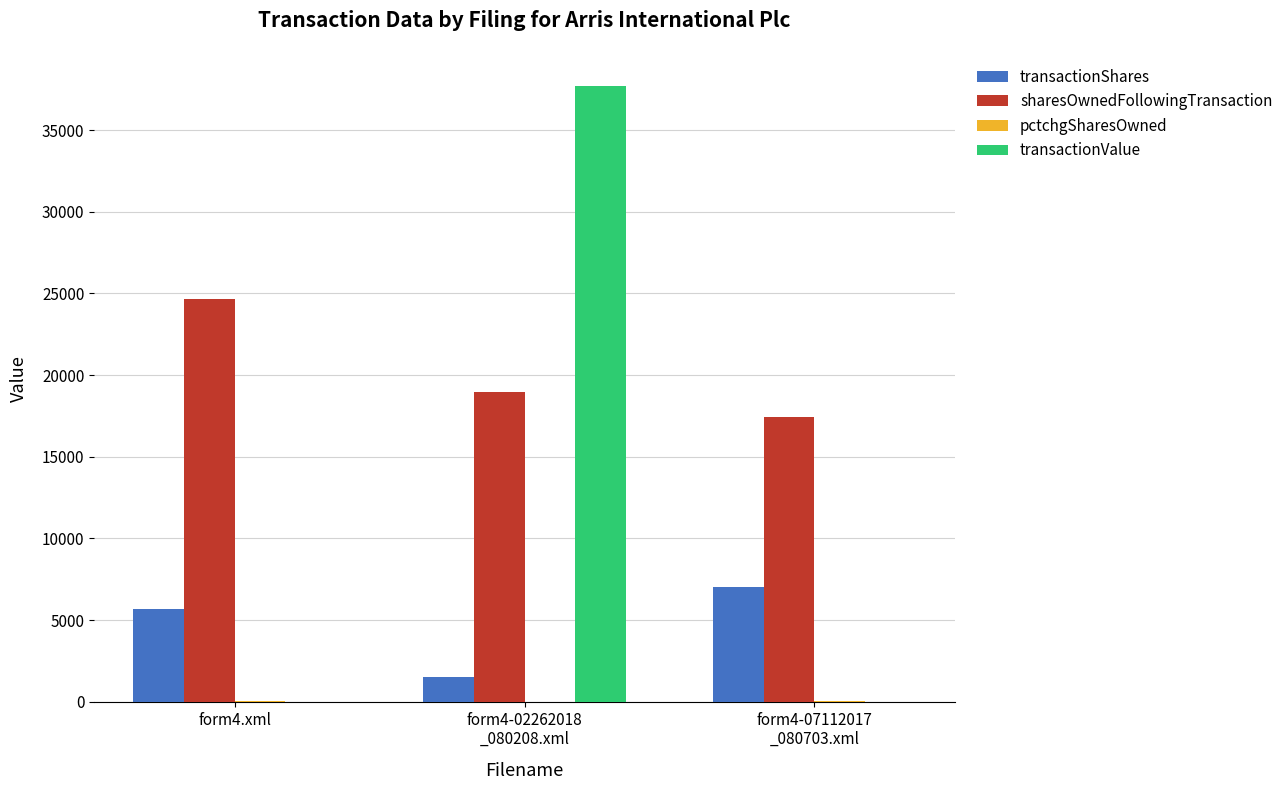

What is the sum of all transactionValue values?

37725